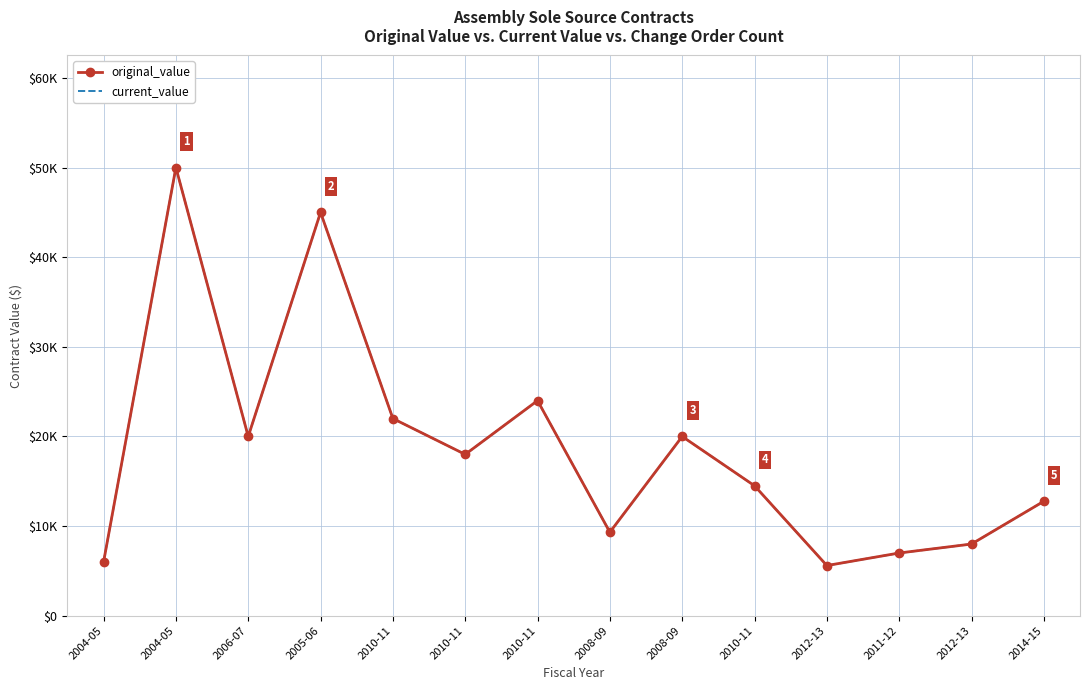

Which series has the largest total across all categories?

original_value